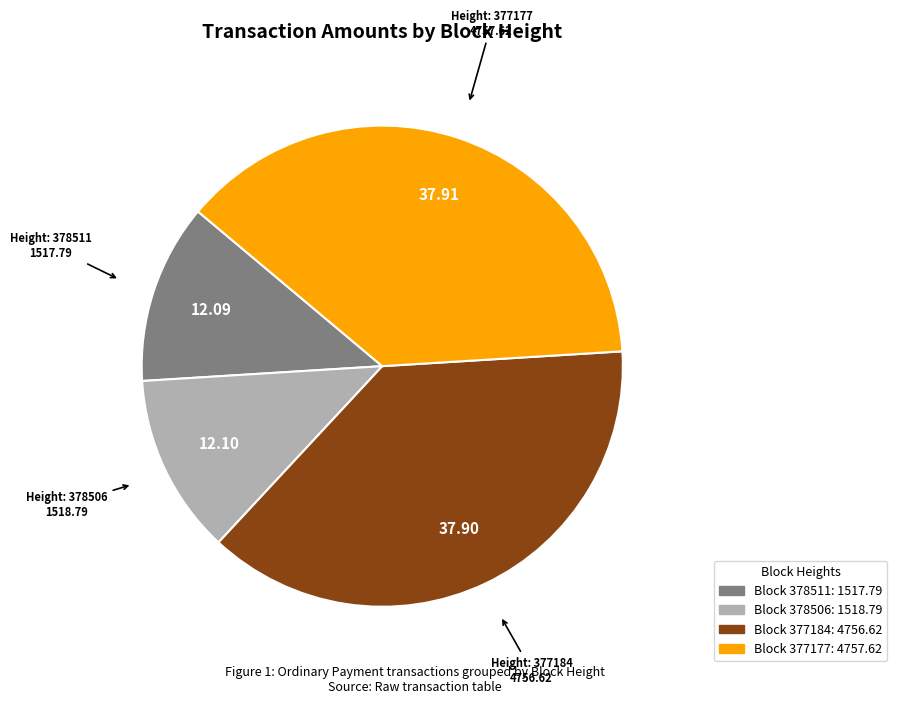

Is there a majority slice in this chart?

No